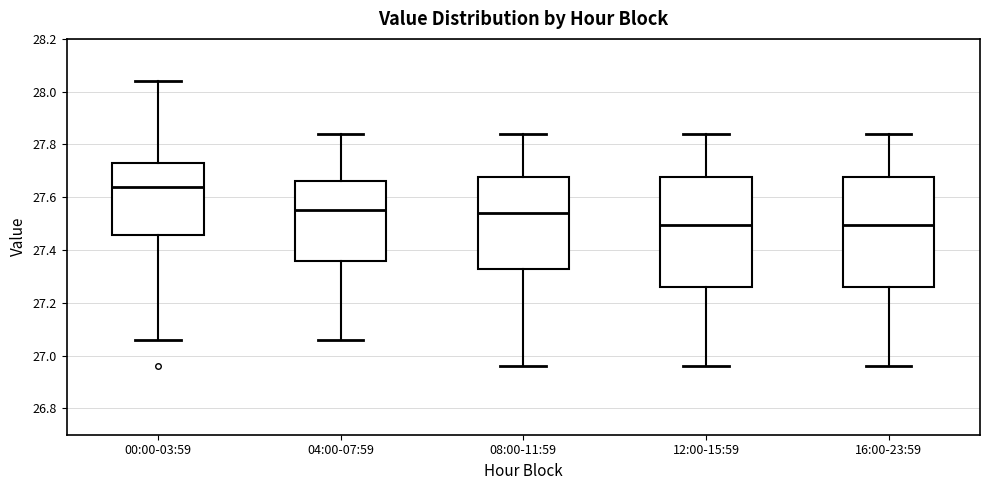

Reading left to right, transcribe this box plot: for each box, give where its median line is, the range the box spans, and where its two whiskers end, as read against the y-axis. The values are not printed on the chart, so give them approximately, as read against the axis.

00:00-03:59: median 27.64, box 27.46 to 27.74, whiskers 27.06 to 28.04
04:00-07:59: median 27.56, box 27.36 to 27.66, whiskers 27.06 to 27.84
08:00-11:59: median 27.54, box 27.32 to 27.68, whiskers 26.96 to 27.84
12:00-15:59: median 27.50, box 27.26 to 27.68, whiskers 26.96 to 27.84
16:00-23:59: median 27.50, box 27.26 to 27.68, whiskers 26.96 to 27.84